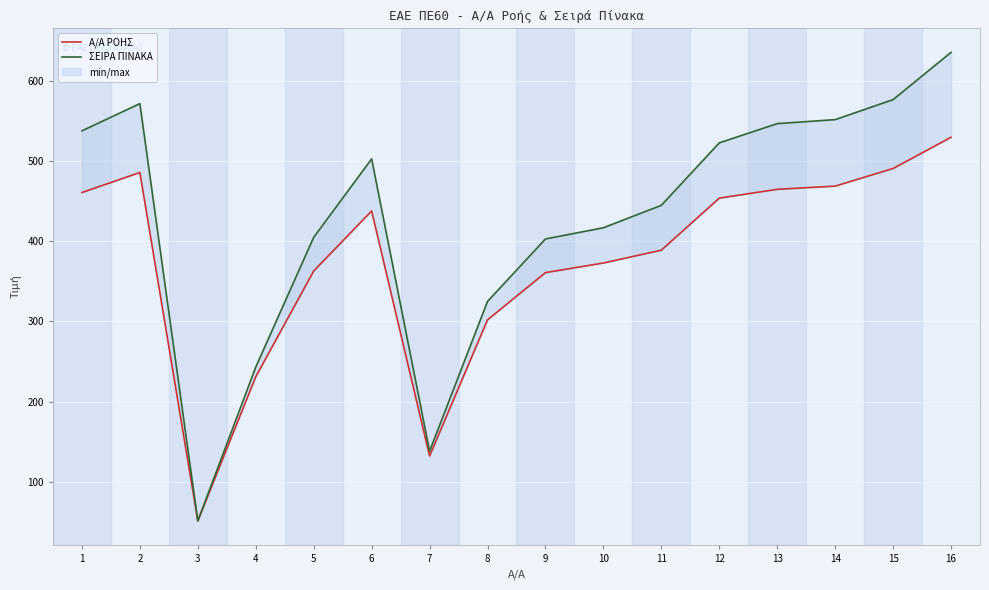

At which label is Α/Α ΡΟΗΣ closest to 290?

8